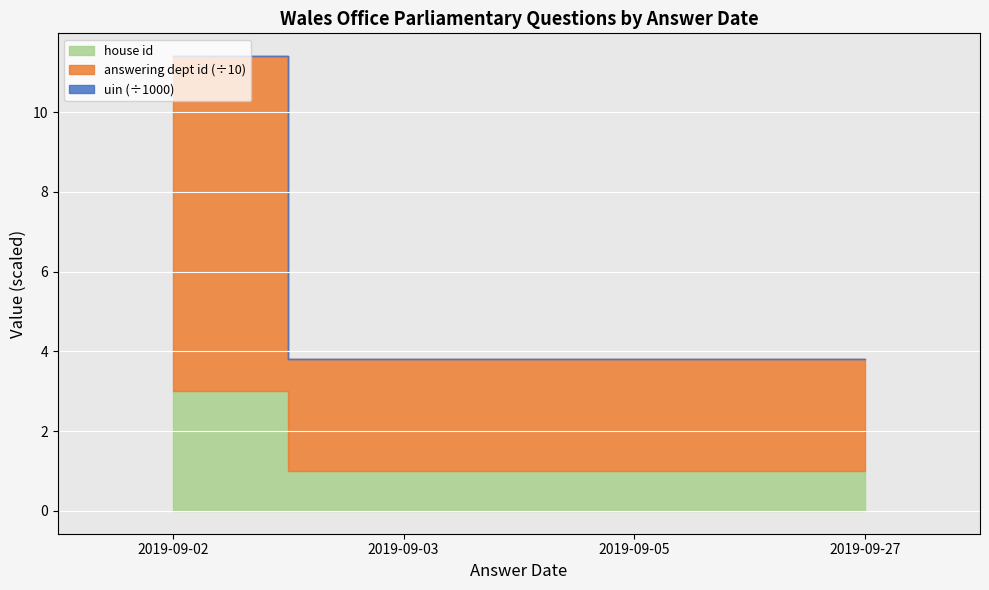

What is the minimum value for house id?

1